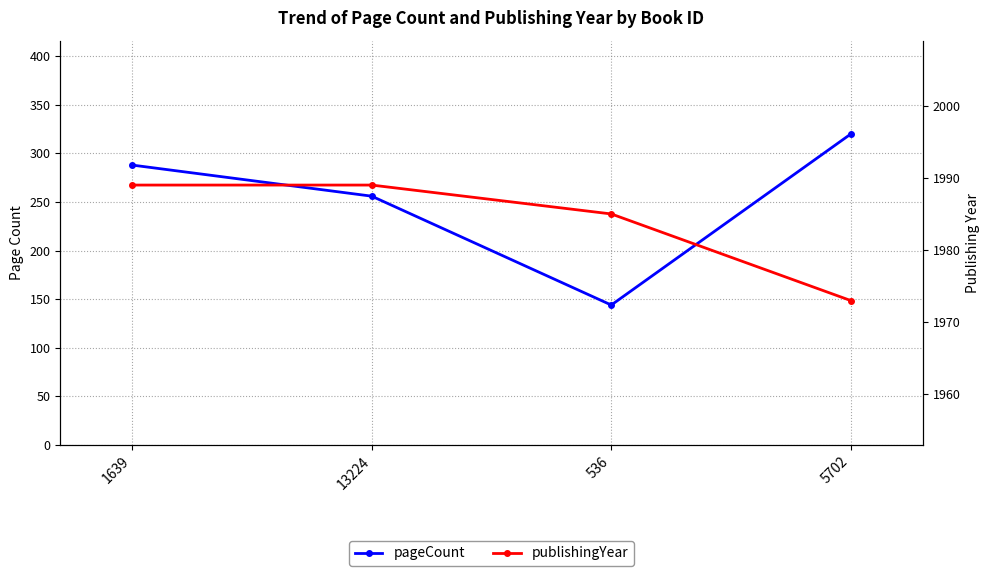

True or false: publishingYear has a value of 853 at 1639.

False